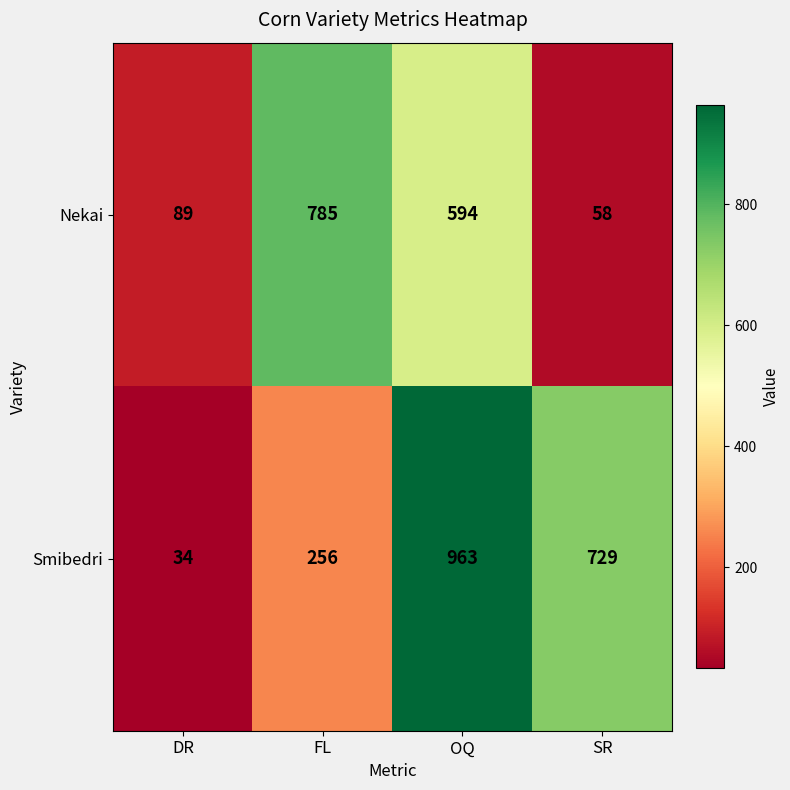

Is it true that Smibedri equals 1272 at SR?

False